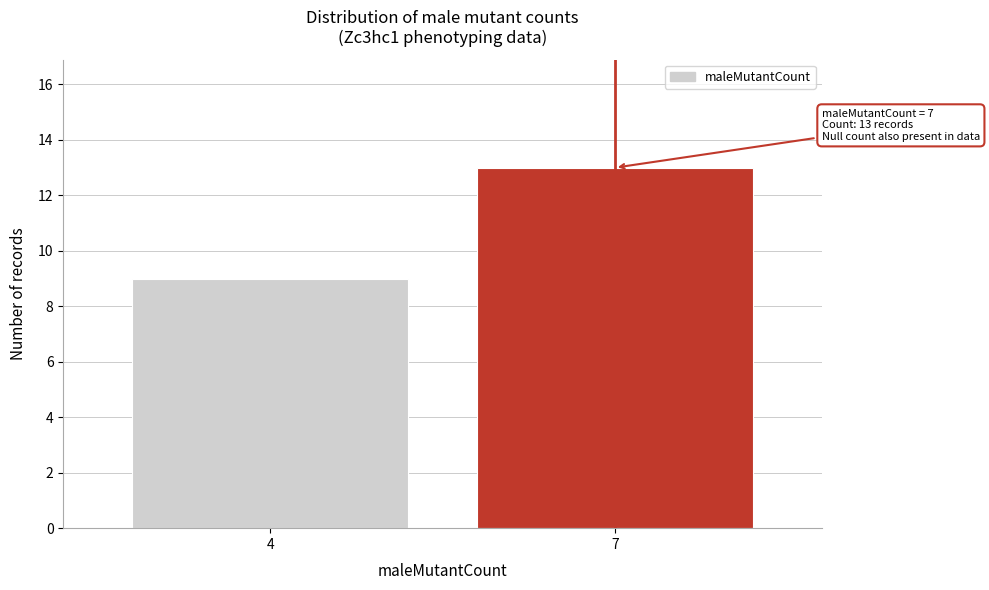

Reading right to left, what are all the values shown in this chart?

13	9